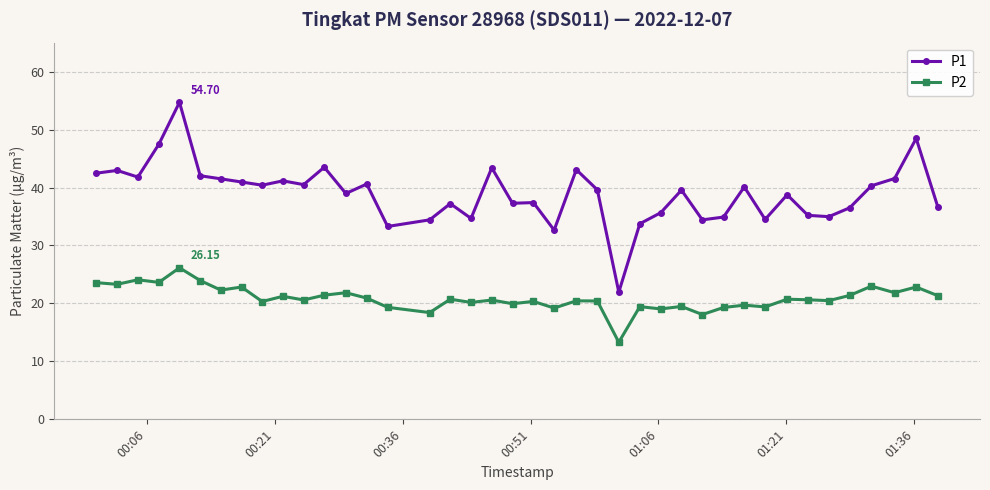

Which series has the widest spread of values?

P1